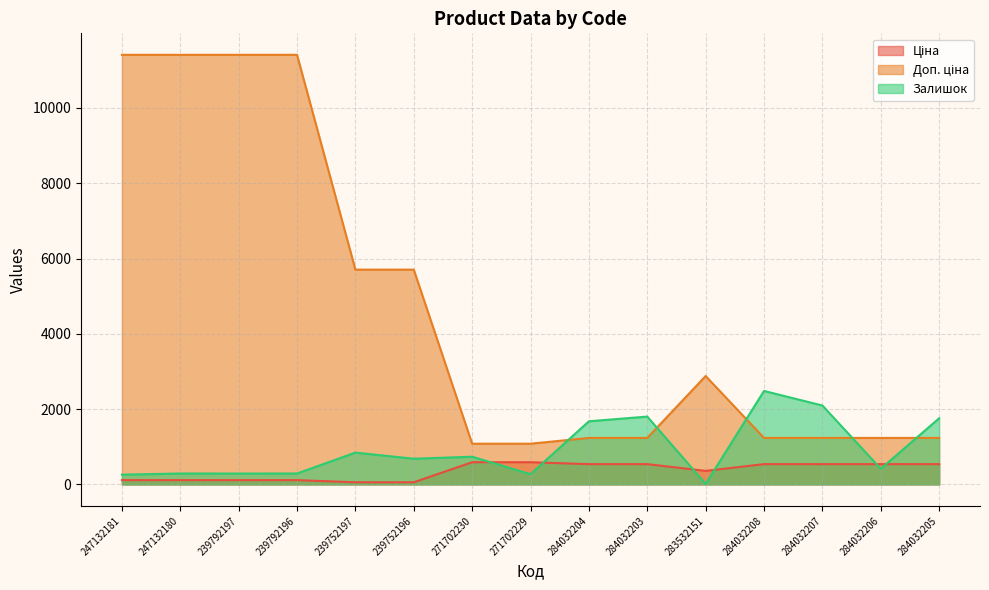

At which category does the chart reach its minimum across all series?

283532151